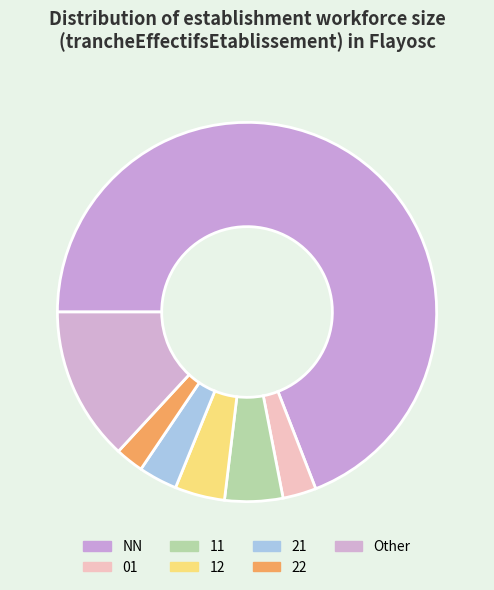

How many slices are in this pie chart?

7